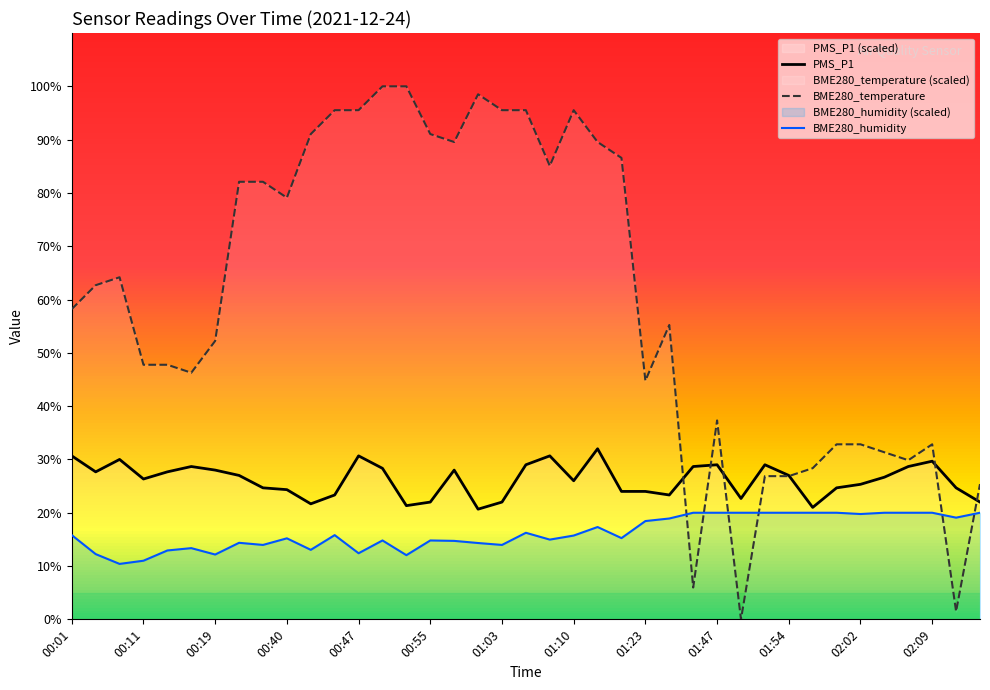

True or false: PMS_P1 has a value of 12.8 at 00:11.

False